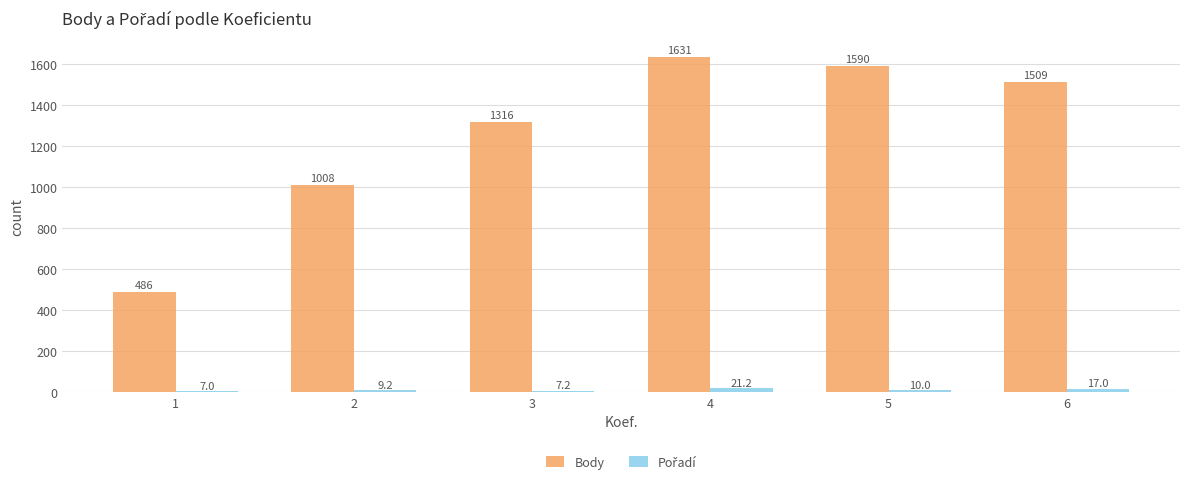

List the labels in order of Body value, largest first.

4, 5, 6, 3, 2, 1